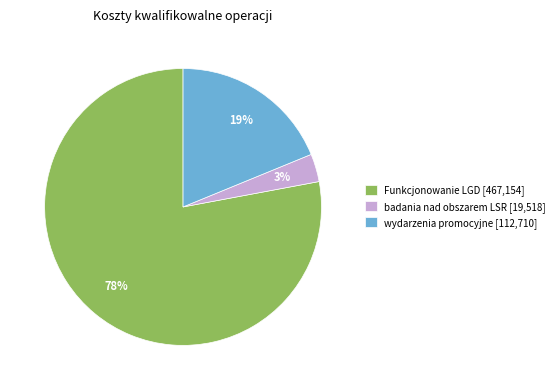

To the nearest percent, what is the difference between the largest and smallest slice percentages?

75%